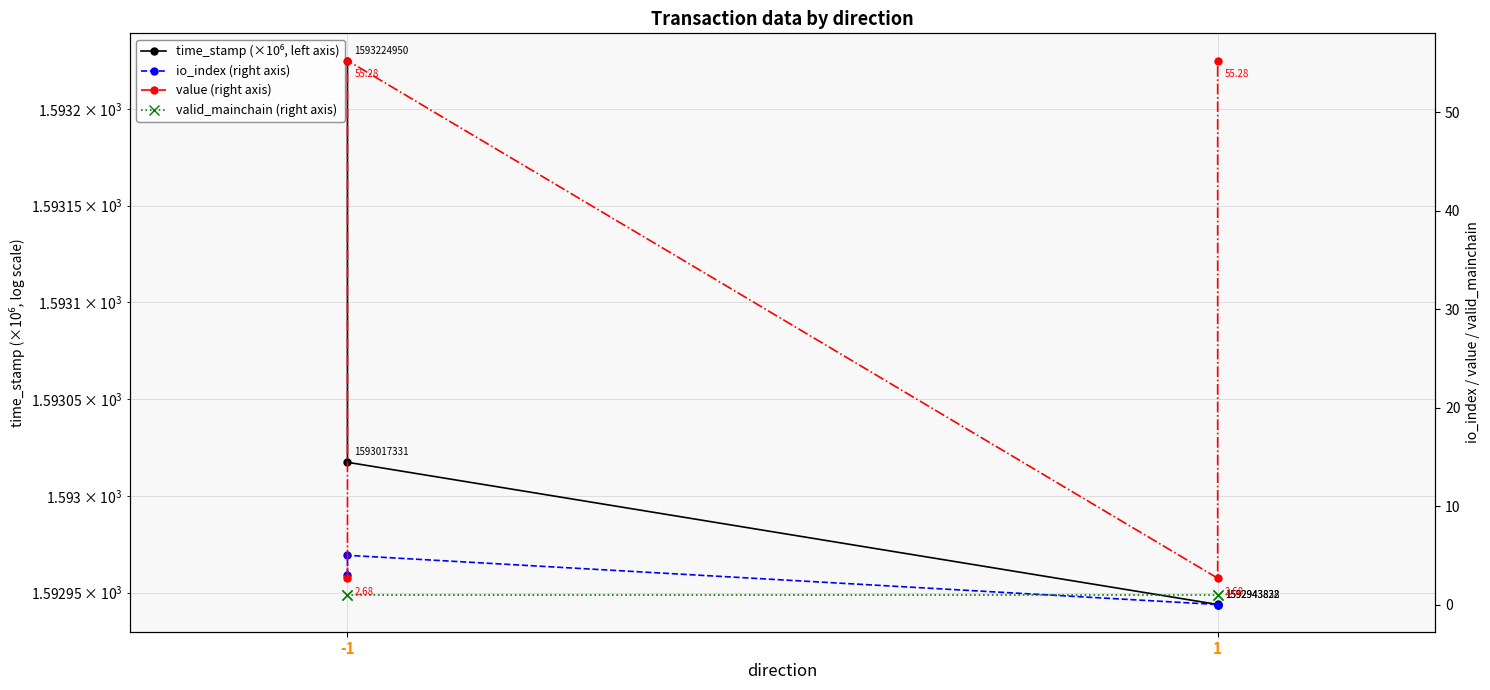

Between -1 and 1, which series saw the biggest shift?

io_index (right axis)